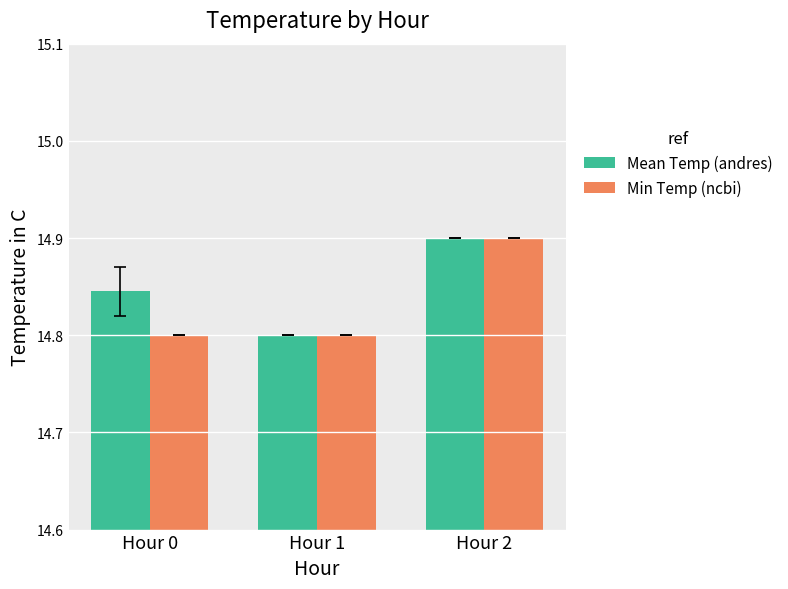

Which series has the largest total across all categories?

Mean Temp (andres)